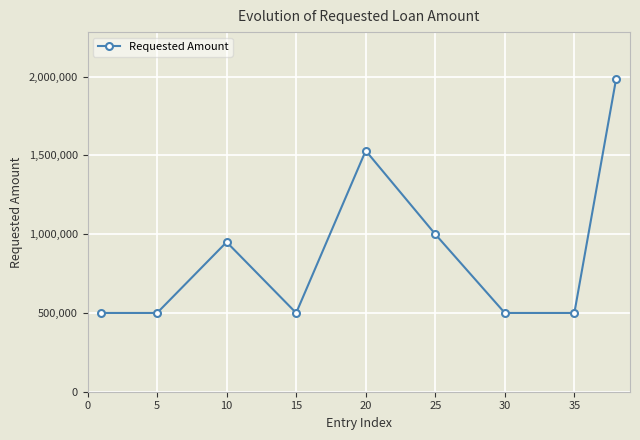

Is this an area chart (filled region under the line)?

No